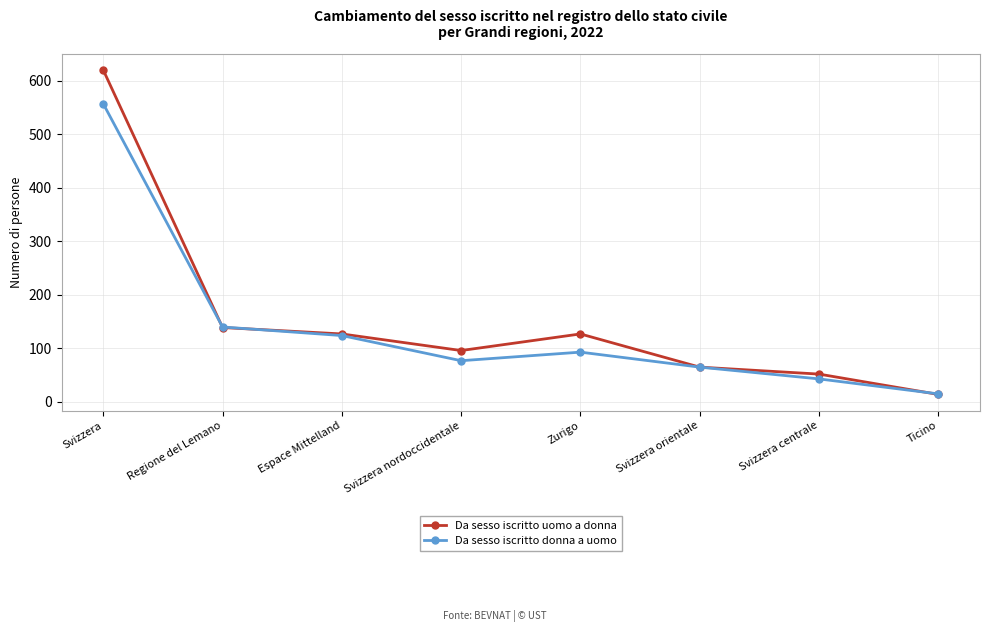

At which label does Da sesso iscritto uomo a donna first exceed 127?

Svizzera